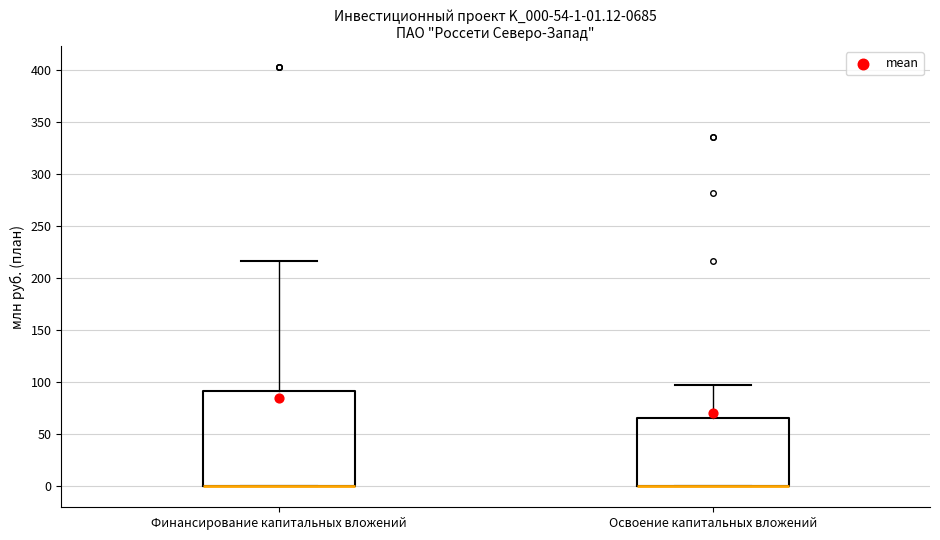

Which box is the tallest, from its lower edge to its upper edge?

Финансирование капитальных вложений